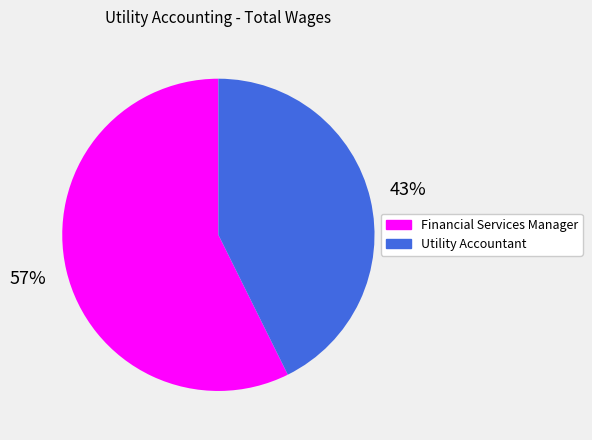

Does Utility Accountant account for over 50% of the chart?

No